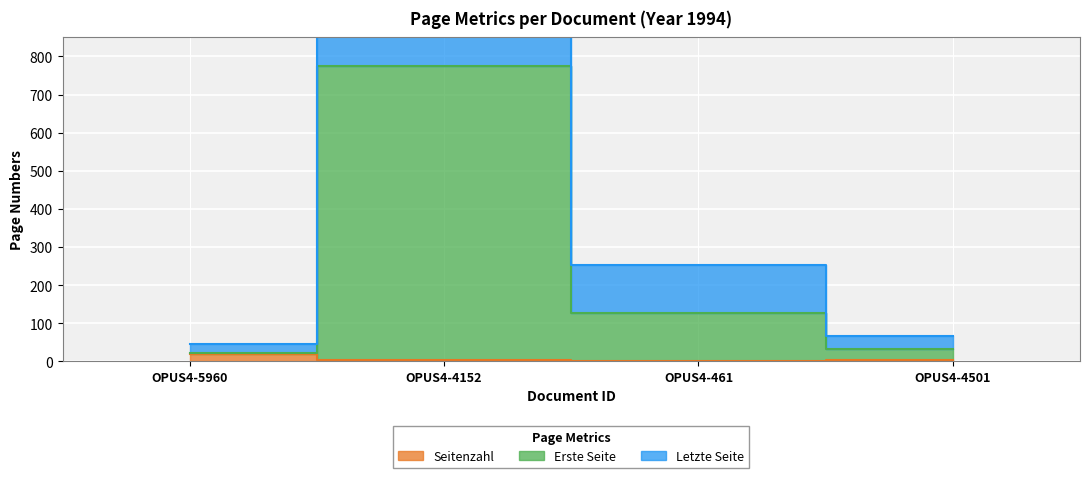

What is the difference between the highest and lowest values at OPUS4-4152?

1544